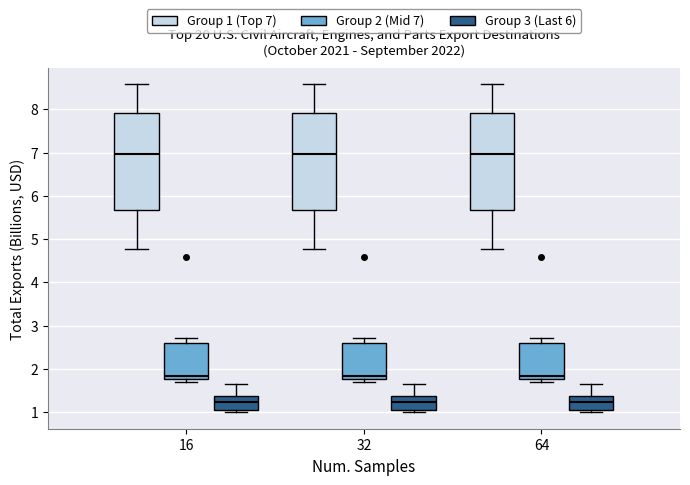

Where does the median line of the box for 16 (Group 1 (Top 7)) sit on the y-axis? The values are not printed on the chart, so give them approximately, as read against the axis.

7.0